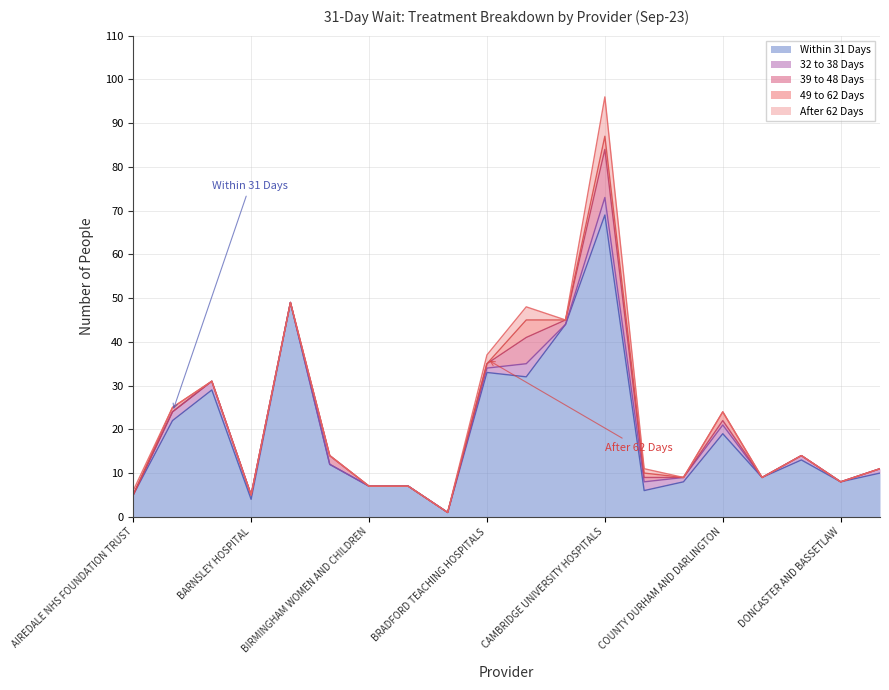

How many series are shown in this chart?

5